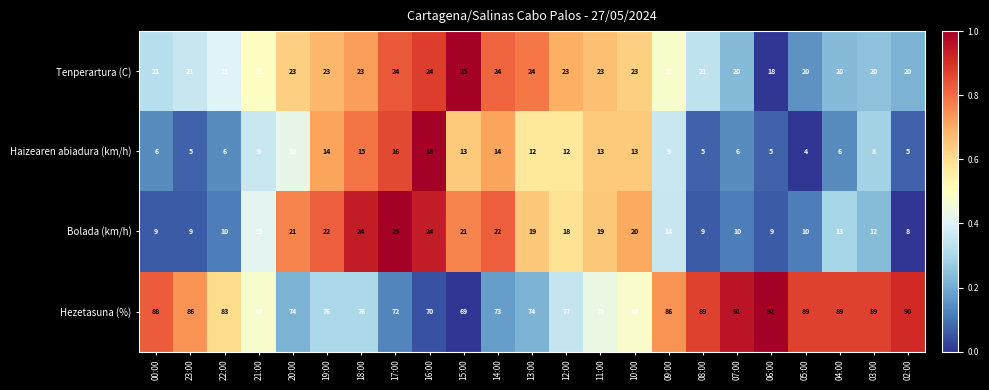

Read the Hezetasuna (%) value at 20:00, to the nearest 10.

70